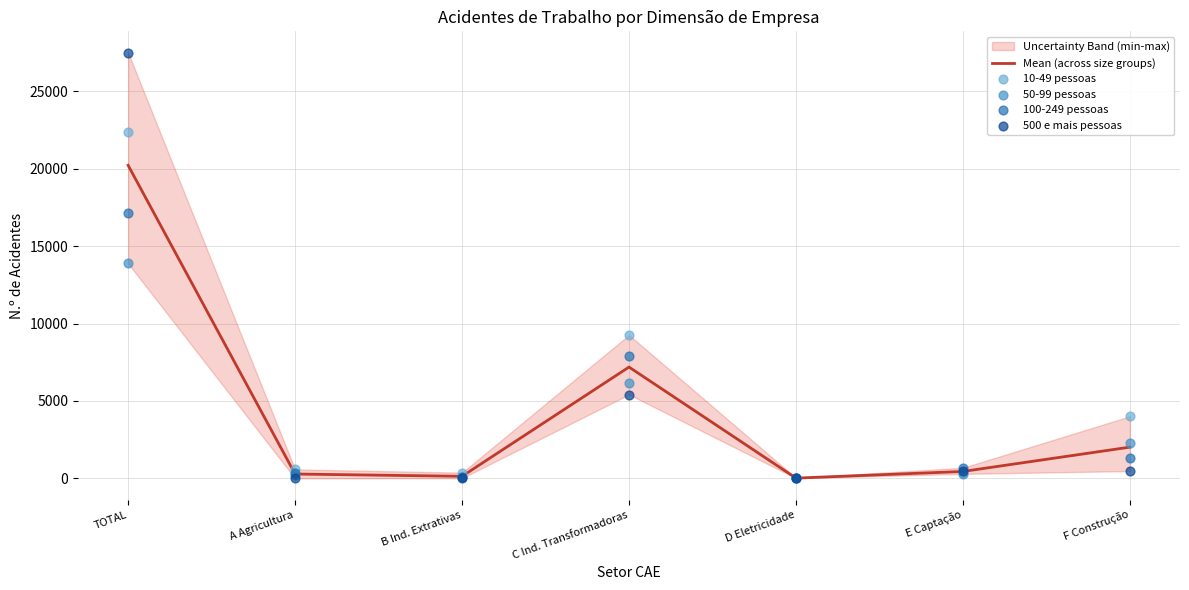

Which series has the largest Y range (max minus min)?

500 e mais pessoas